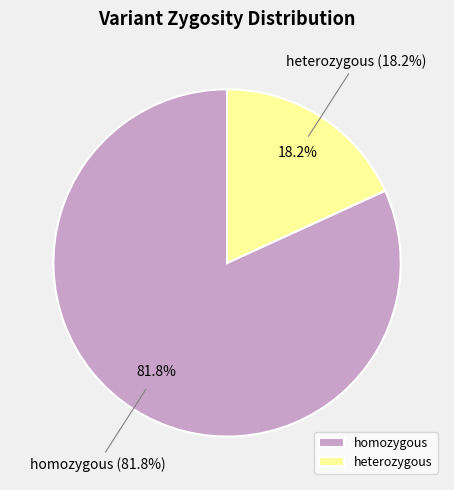

To the nearest percent, what portion does homozygous represent?

82%